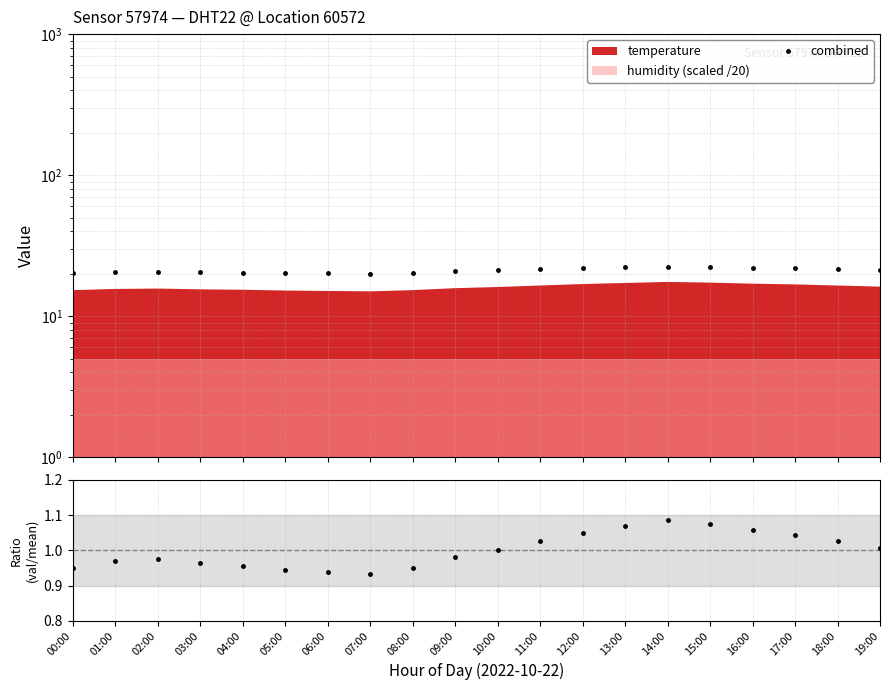

Is it true that temp / mean equals 1.3 at 09:00?

False